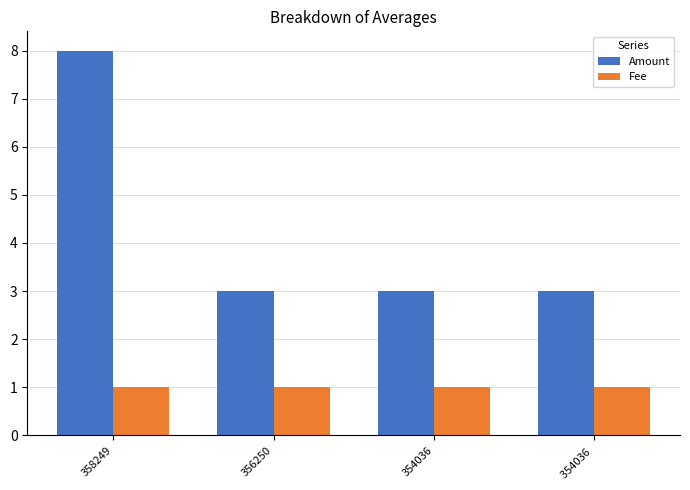

How many bars are there in each group?

2